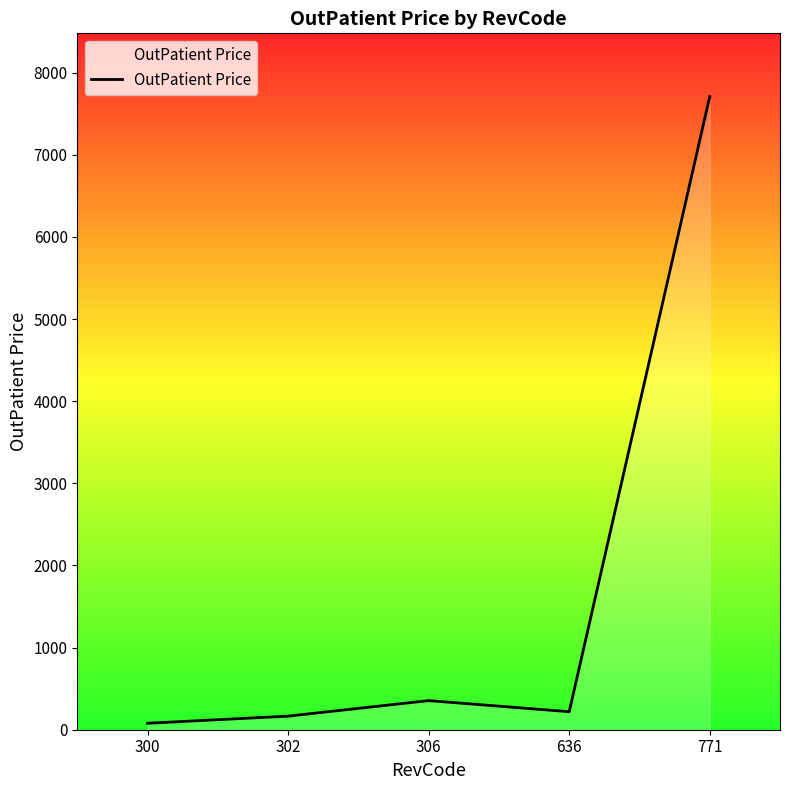

Which category has the lowest value across all series?

300